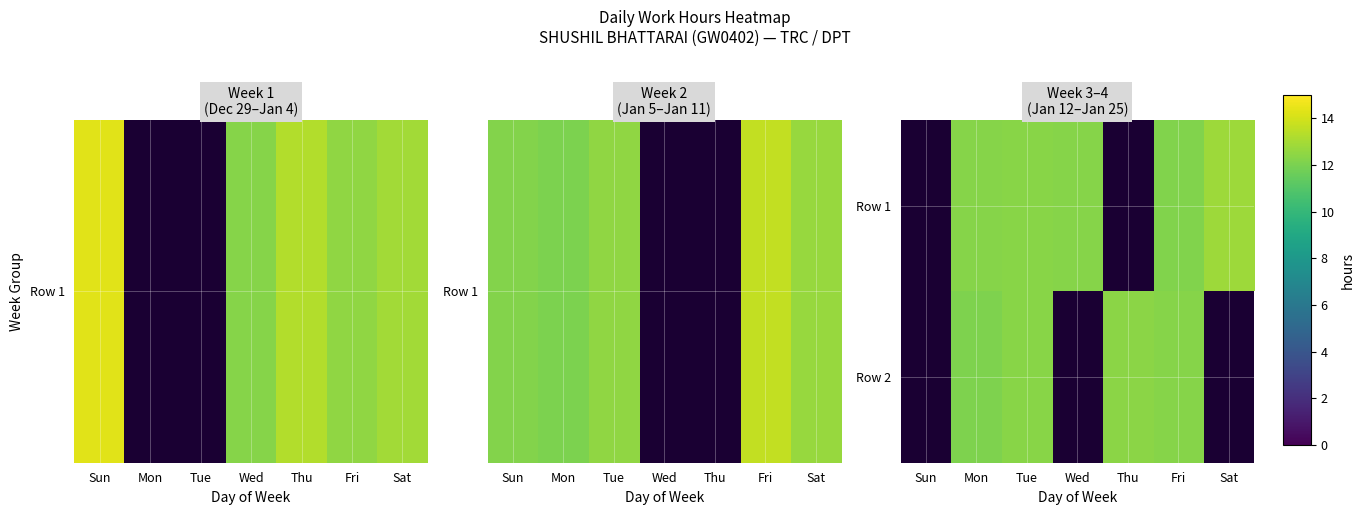

Reading left to right, extract all data points from this chart.

Row 1: Sun=0.0	Mon=12.3	Tue=12.4	Wed=12.3	Thu=0.0	Fri=12.1	Sat=12.8
Row 2: Sun=0.0	Mon=12.1	Tue=12.3	Wed=0.0	Thu=12.4	Fri=12.3	Sat=0.0